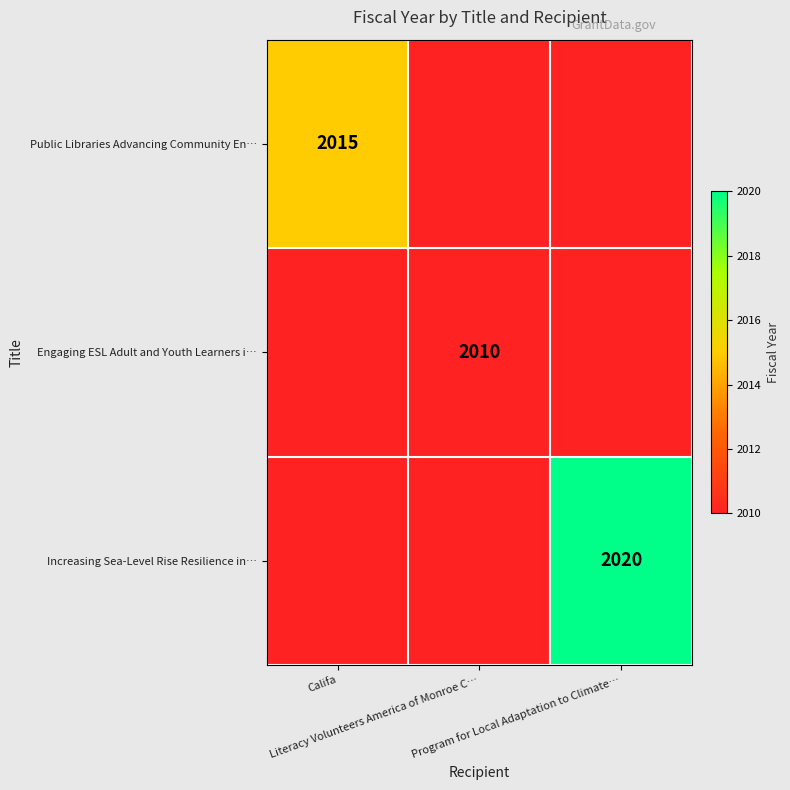

Count the number of data series in this chart.

3